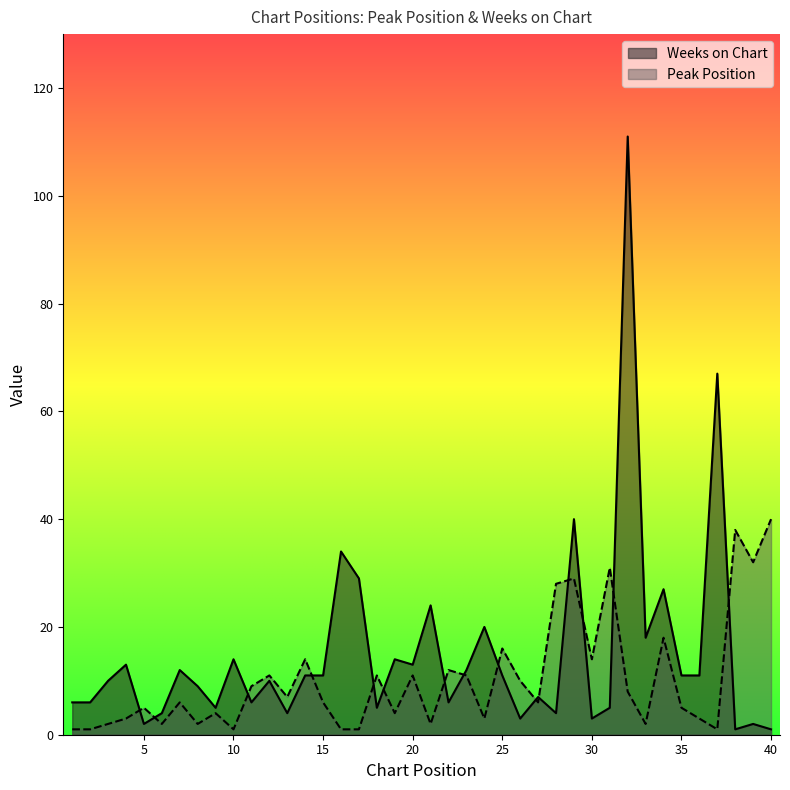

At how many categories does at least one series exceed 59?

2